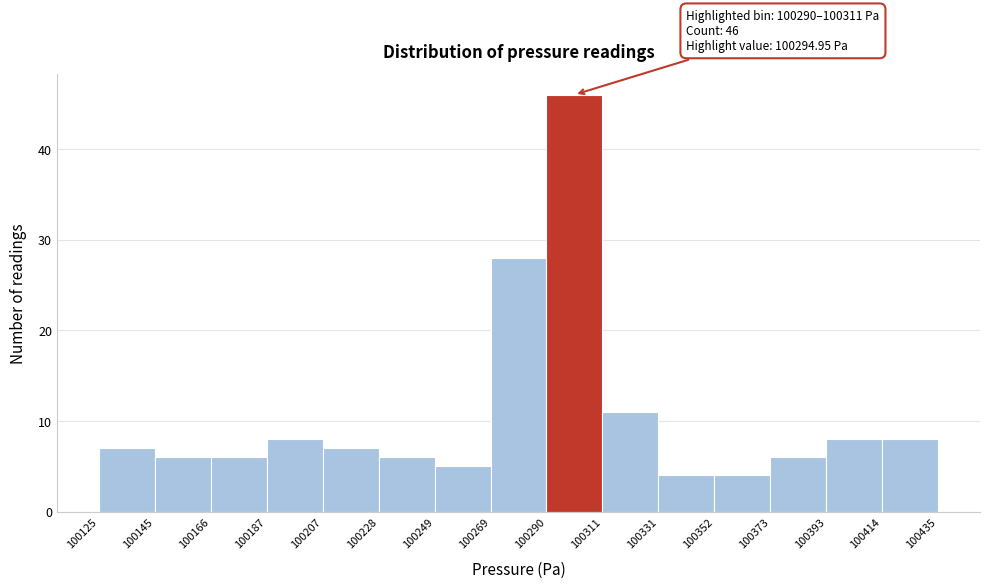

Over which range of the x-axis is the bar tallest?

100290 to 100311